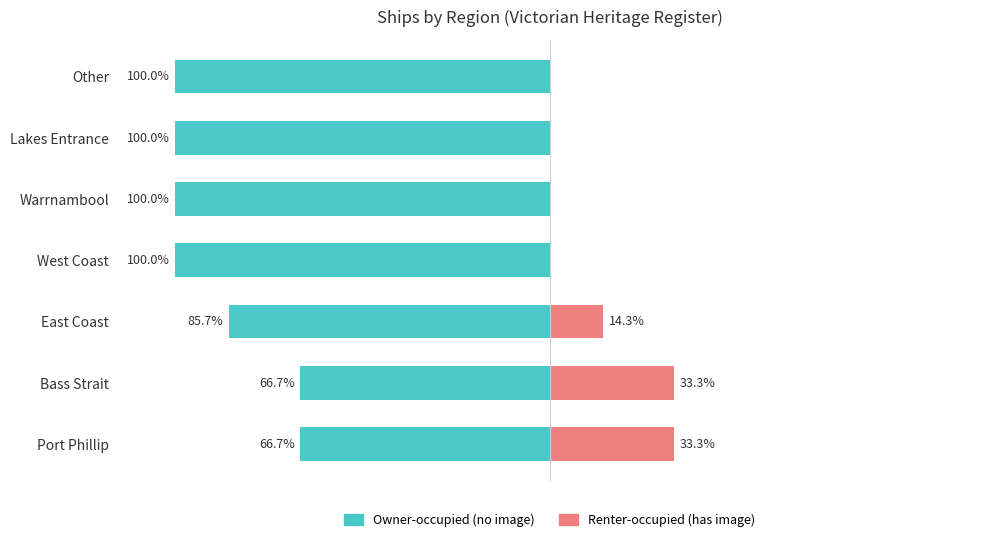

At how many categories does at least one series exceed -99?

7